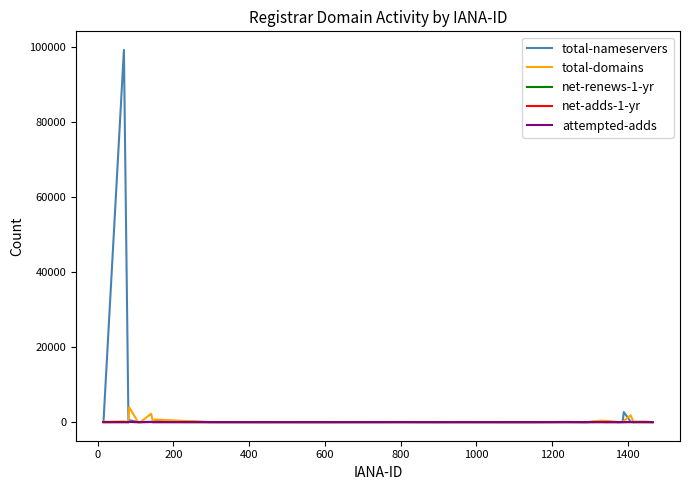

What is the highest value of the total-domains series?

3955